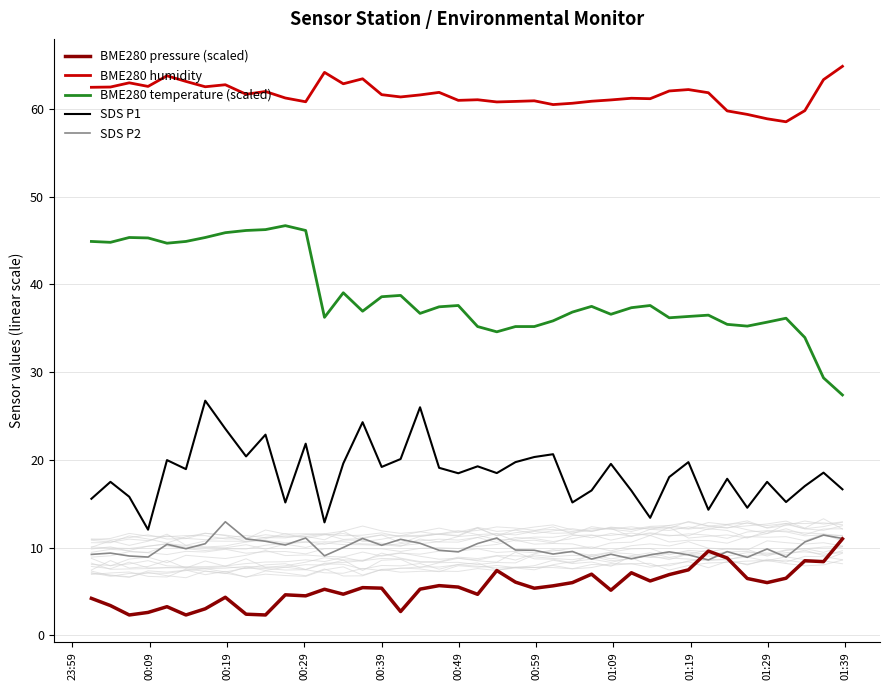

True or false: SDS P2 and BME280 humidity intersect in this chart.

False